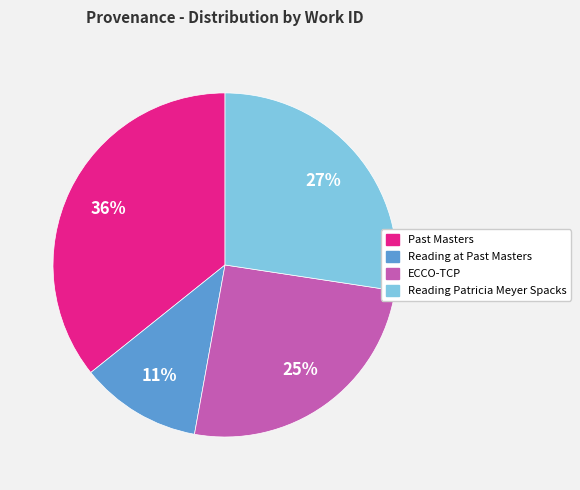

The Reading at Past Masters slice represents 30% of the pie. True or false?

False